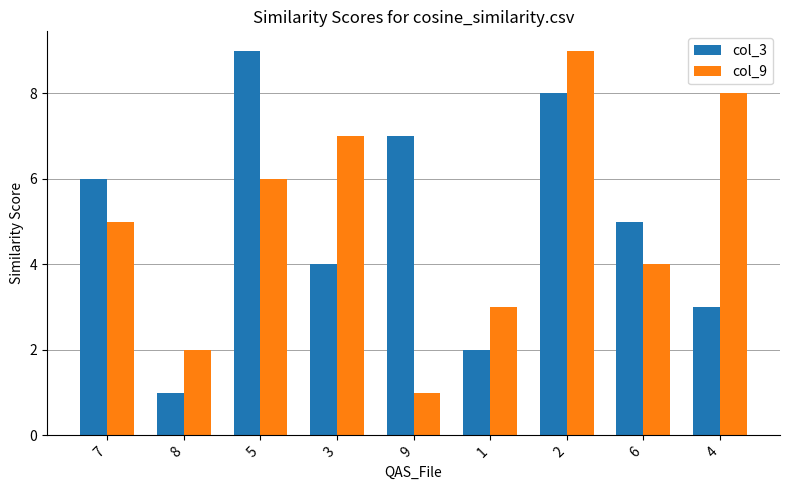

Is the value of col_3 at 6 greater than the value of col_9 at 9?

Yes